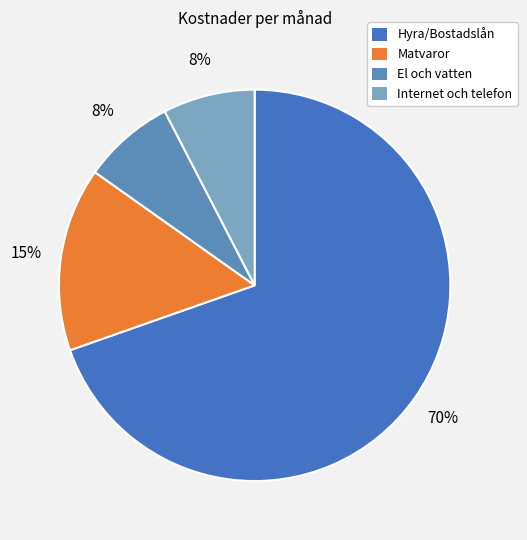

Is Matvaror the majority of the pie?

No